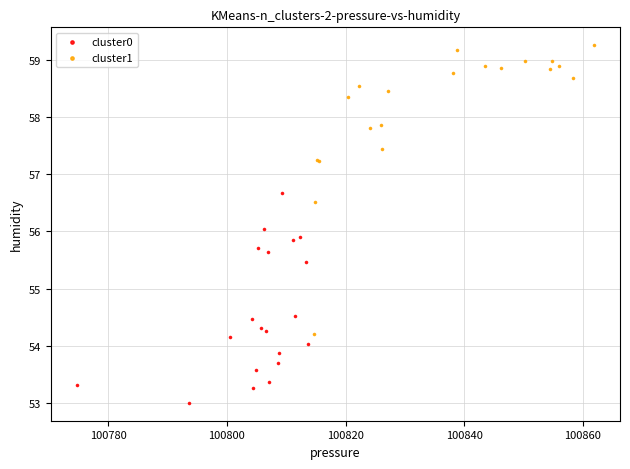

Which series has the largest Y range (max minus min)?

cluster1